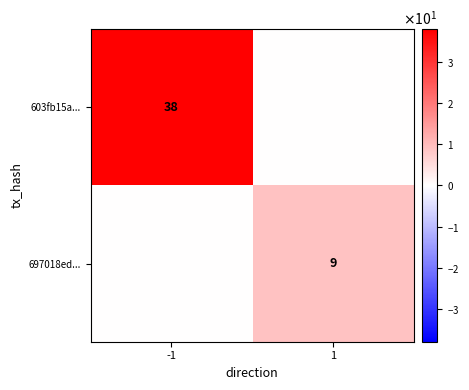

The 603fb15a... series shows 52 at -1. True or false?

False